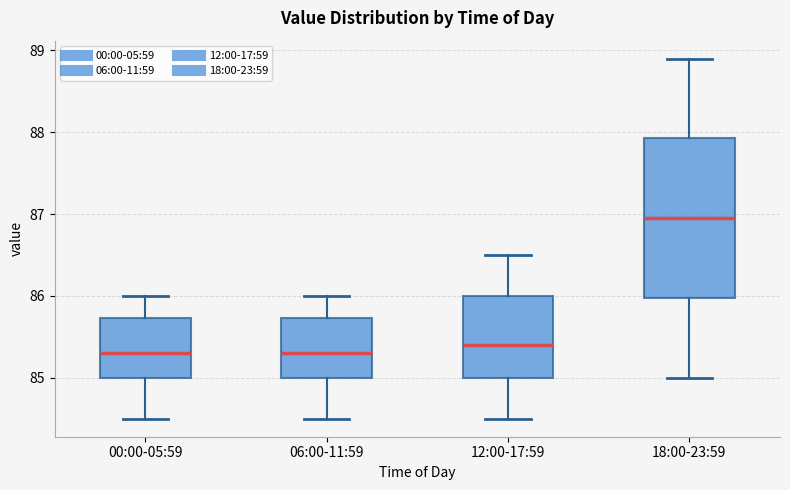

Which box is the tallest, from its lower edge to its upper edge?

18:00-23:59